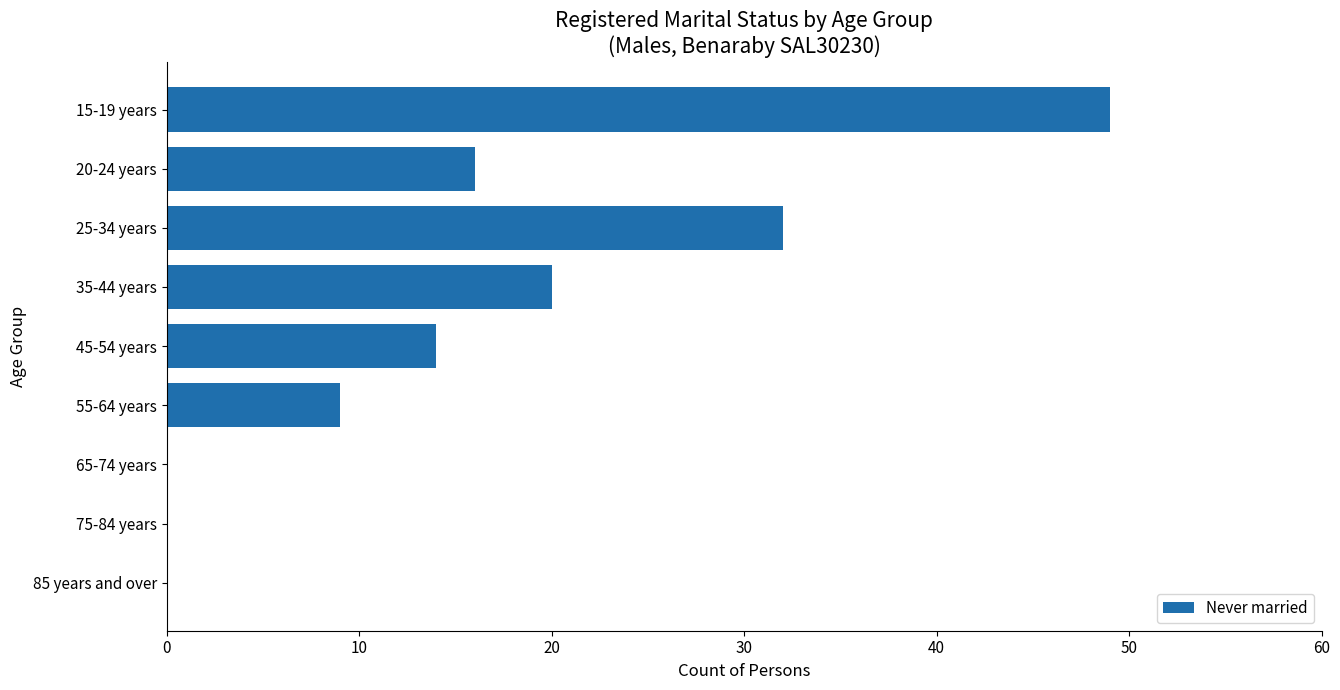

What is the change in value from 25-34 years to 65-74 years?

-32